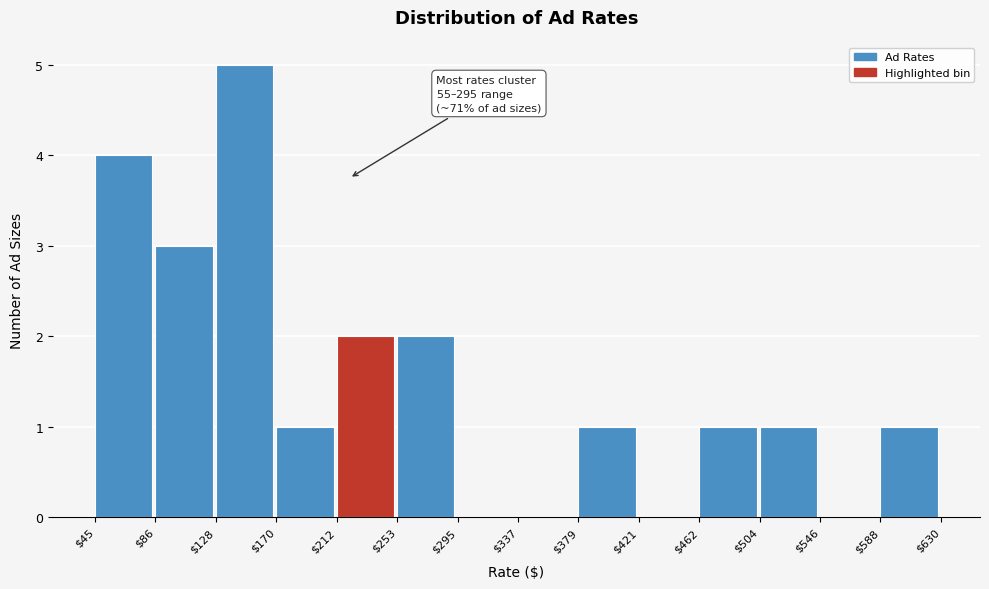

Over which range of the x-axis is the bar tallest?

$128 to $170